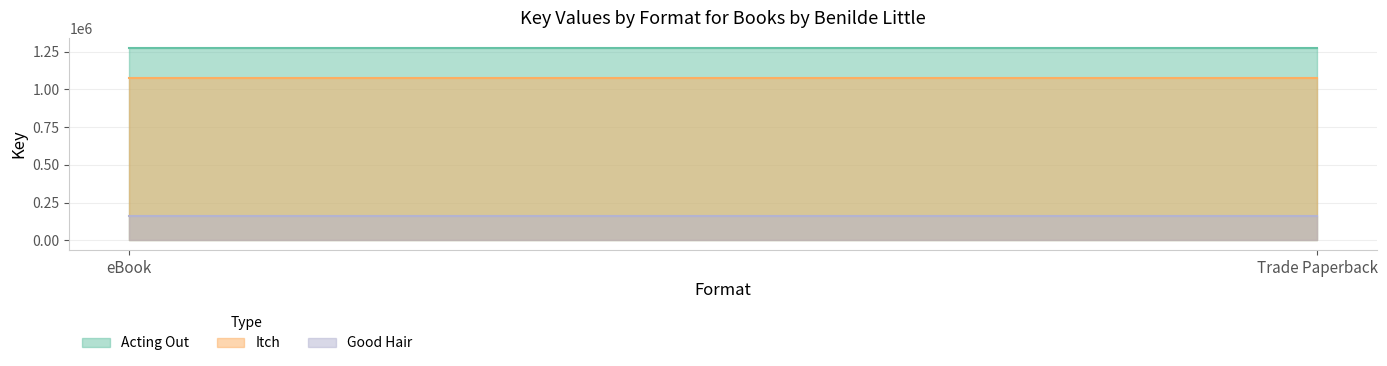

Does the chart display data point markers on the line(s)?

No